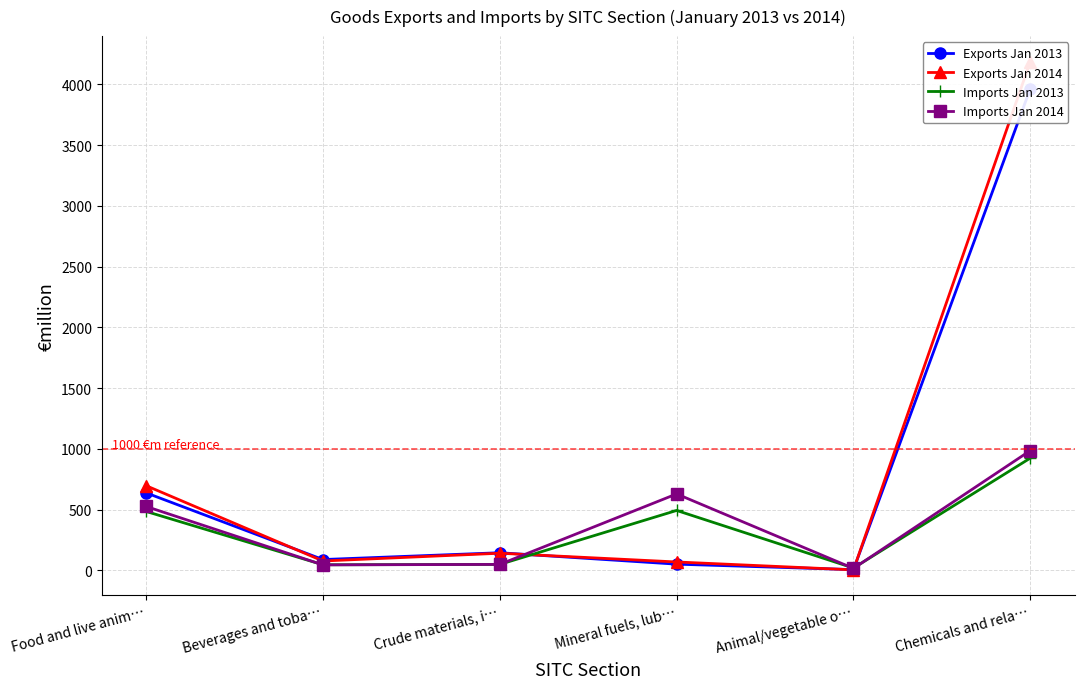

True or false: Exports Jan 2013 has more than 1 points higher than both neighbors.

False